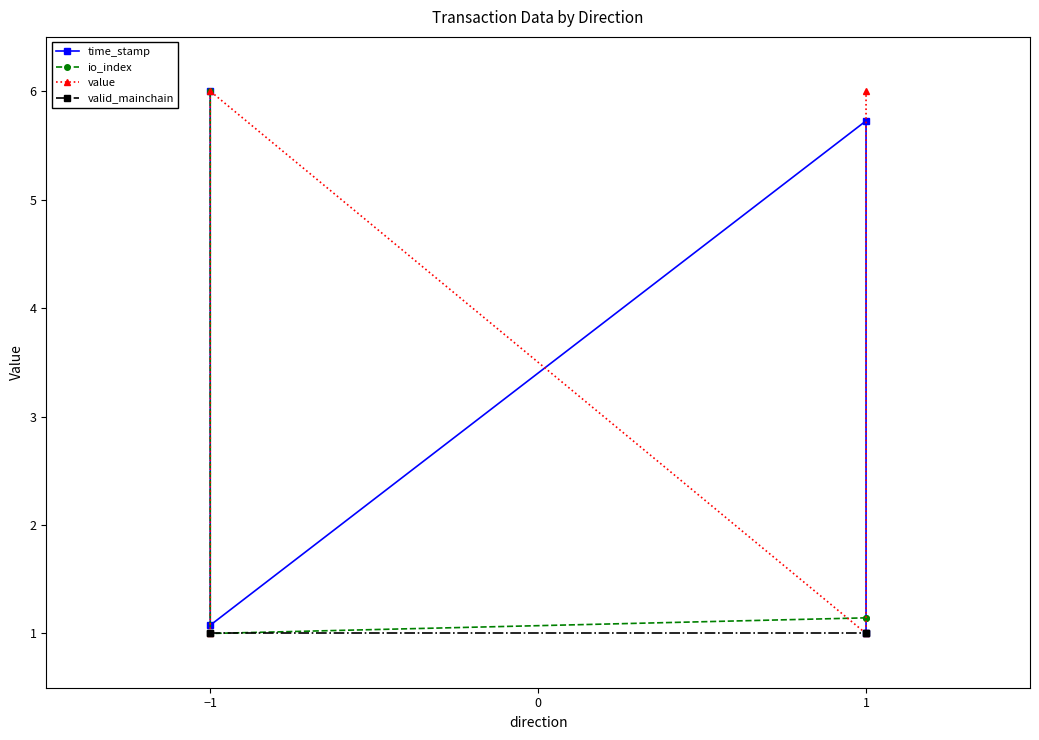

Reading right to left, transcribe all the data shown in this chart.

time_stamp: 1.0	5.7	1.1	6.0
io_index: 1.1	1.1	1.0	6.0
value: 6.0	1.0	6.0	1.0
valid_mainchain: 1.0	1.0	1.0	1.0